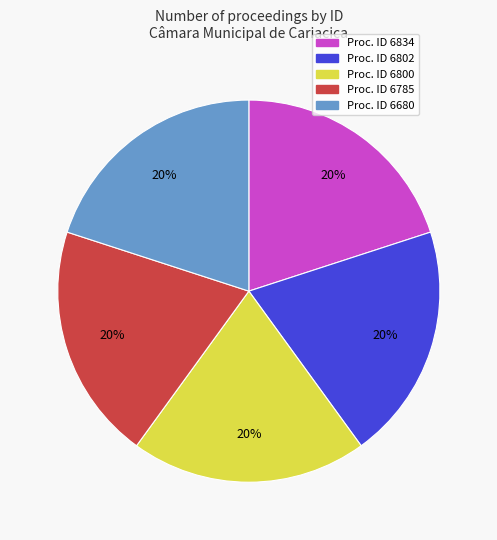

Is there a majority slice in this chart?

No